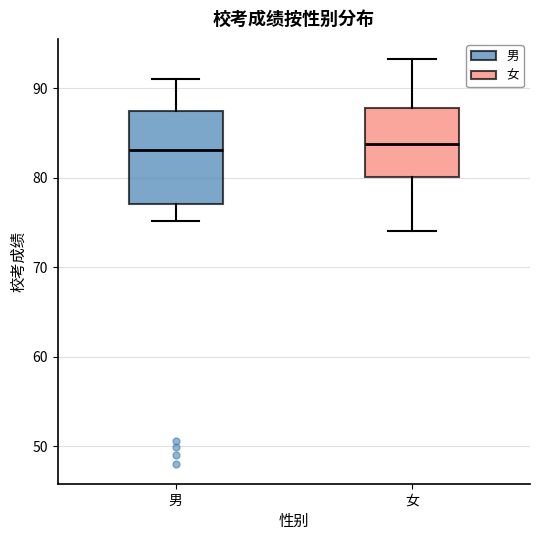

Reading left to right, read every box against the y-axis: the position of its median line, the range the box covers, and the ends of its whiskers. The values are not printed on the chart, so give them approximately, as read against the axis.

男: median 83, box 77 to 87, whiskers 75 to 91
女: median 84, box 80 to 88, whiskers 74 to 93